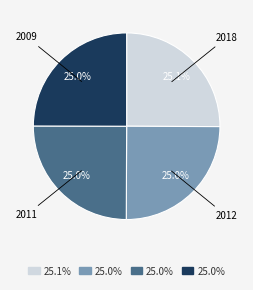

Is there any slice that represents more than half of the pie?

No